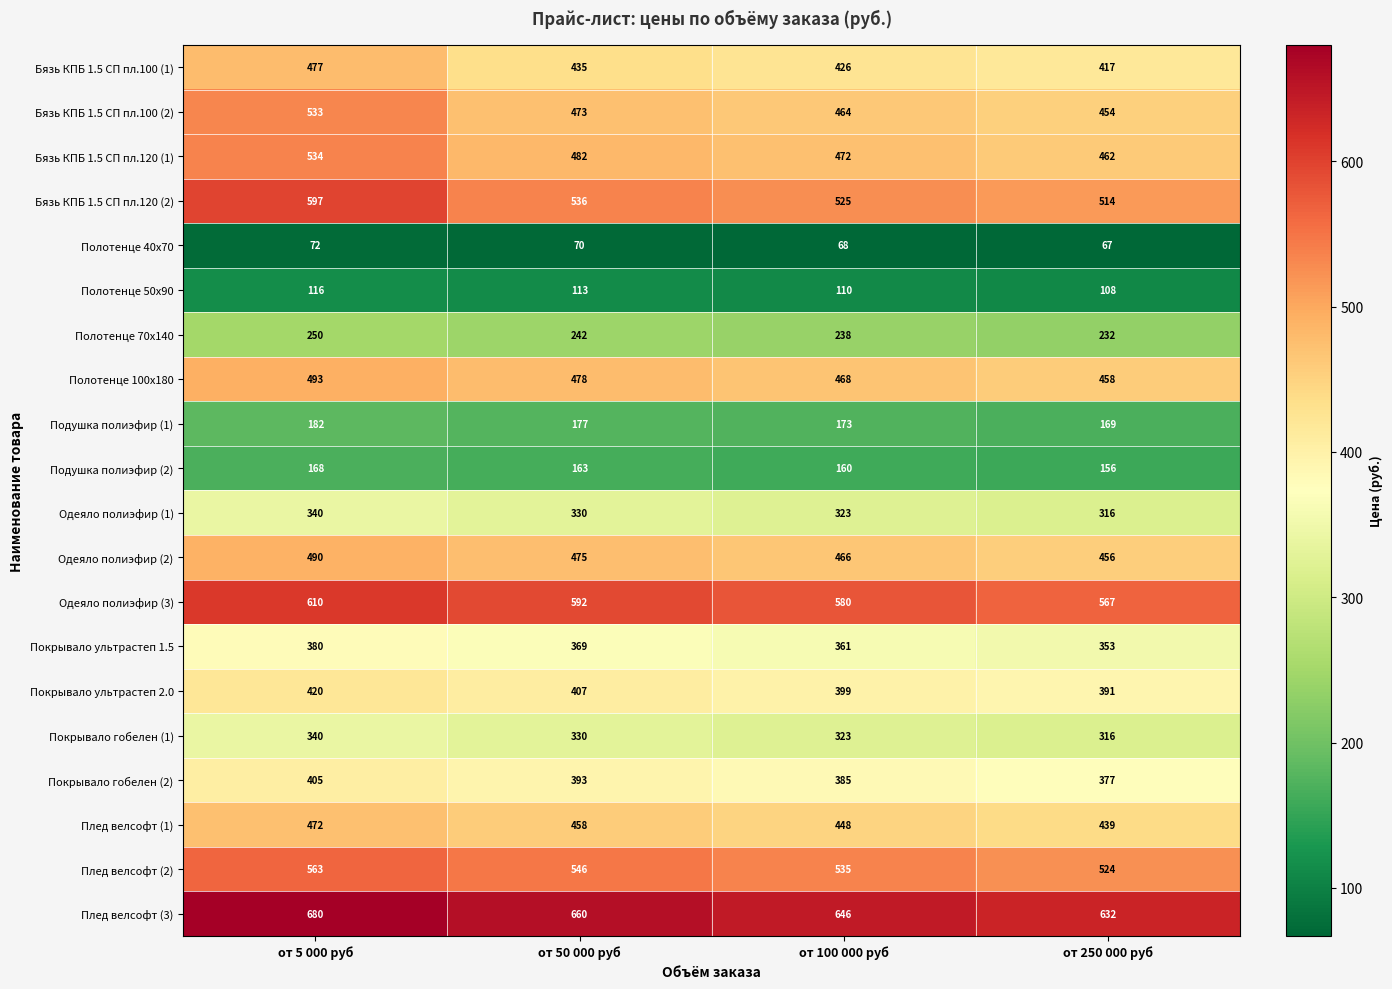

Is it true that Покрывало ультрастеп 1.5 equals 129 at от 100 000 руб?

False